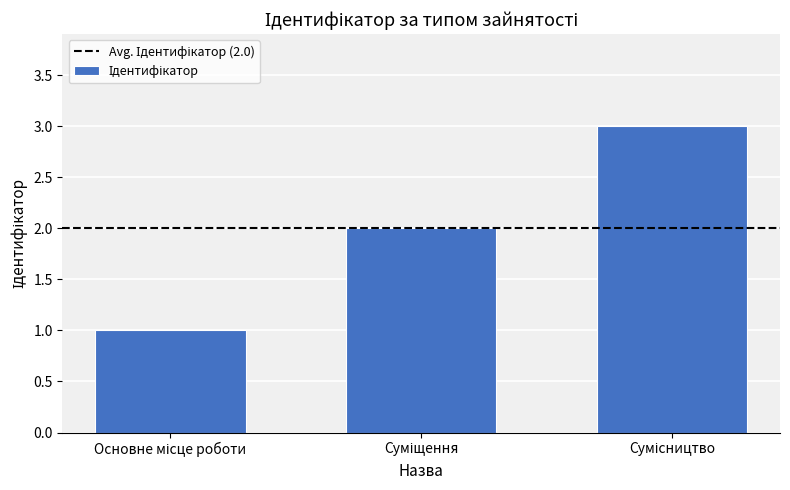

What is the sum of all values?

6